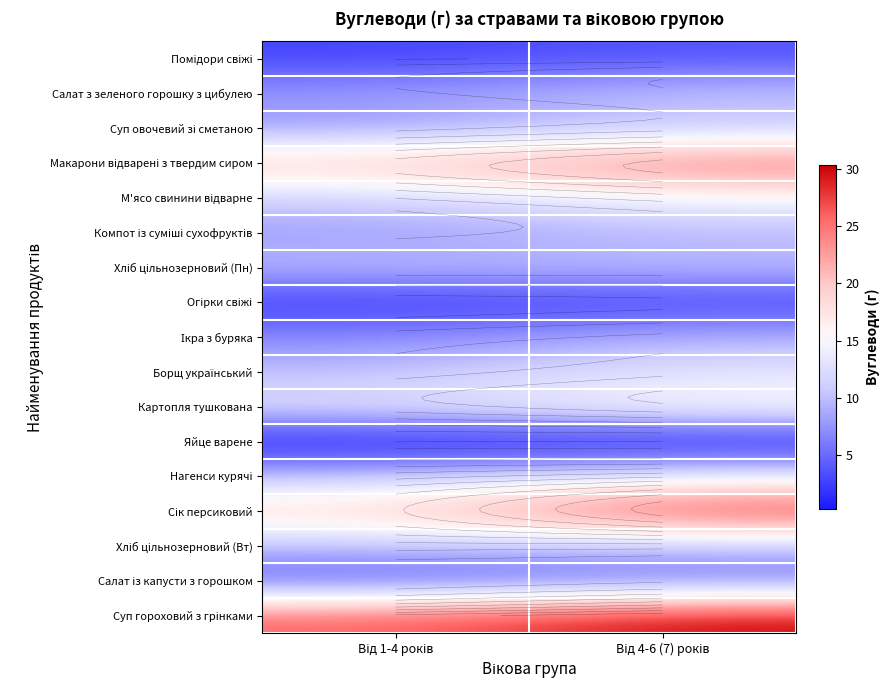

How many series are shown in this chart?

17